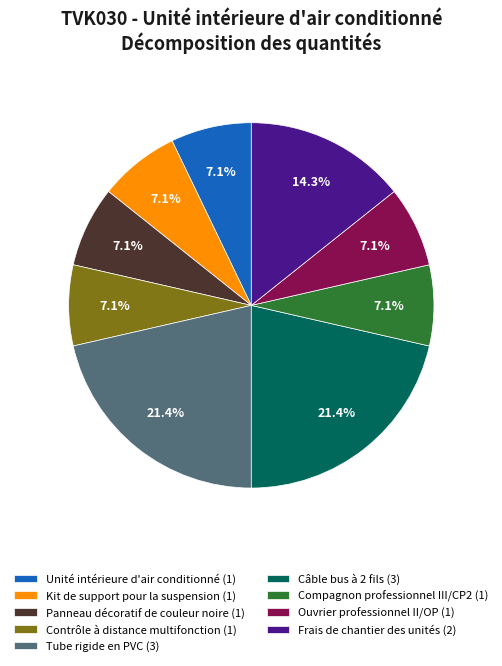

Is Câble bus à 2 fils the majority of the pie?

No